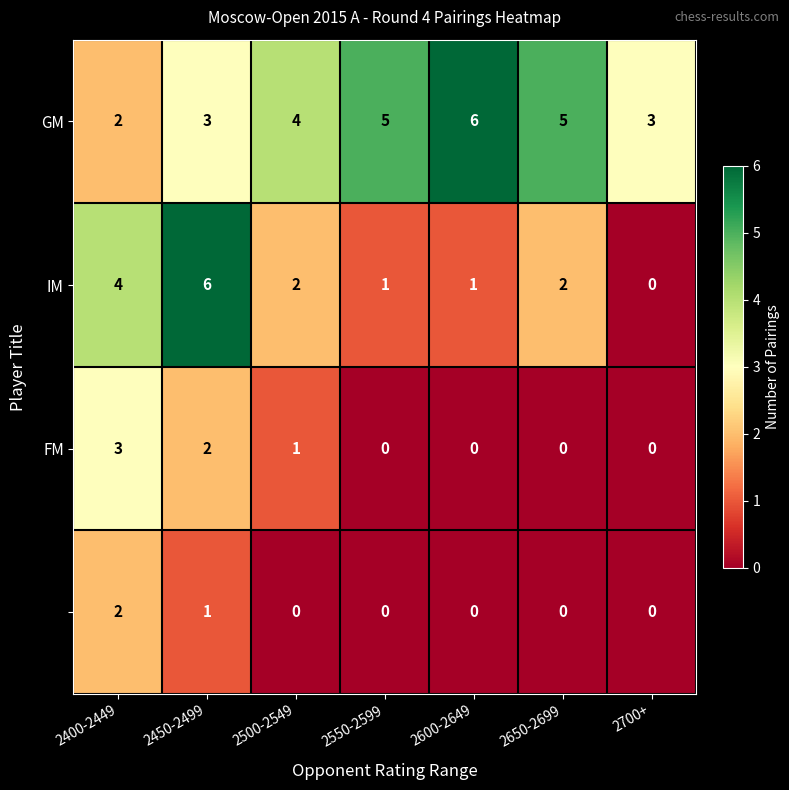

What is the greatest value displayed?

6